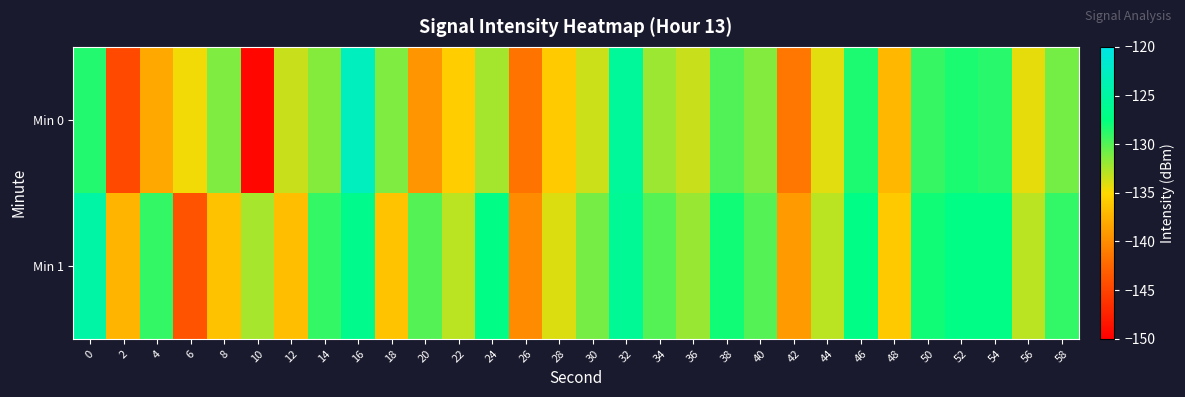

Which has a higher value, 20 or 4?

4